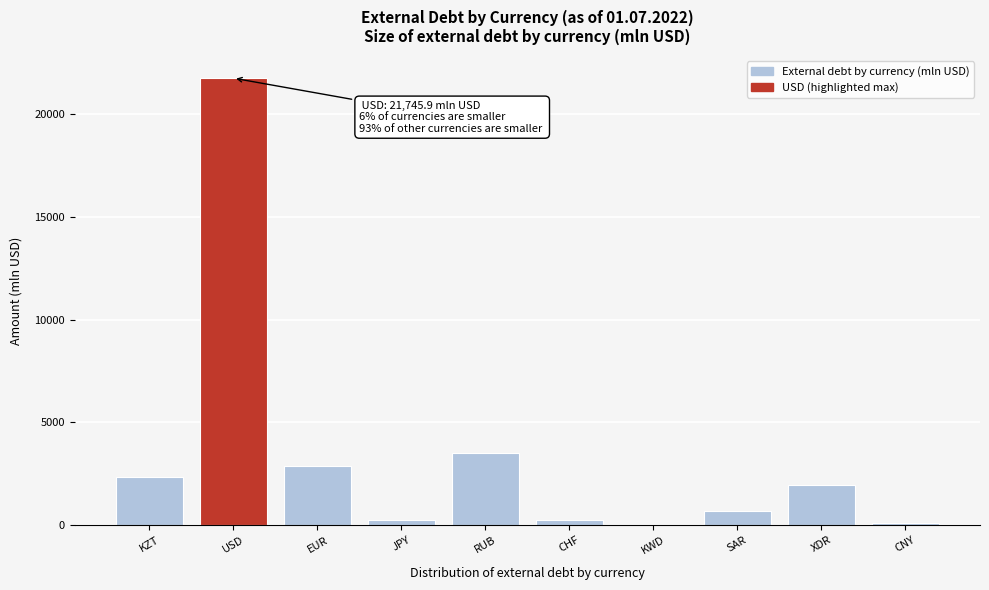

What is the sum of all values?

33741.1